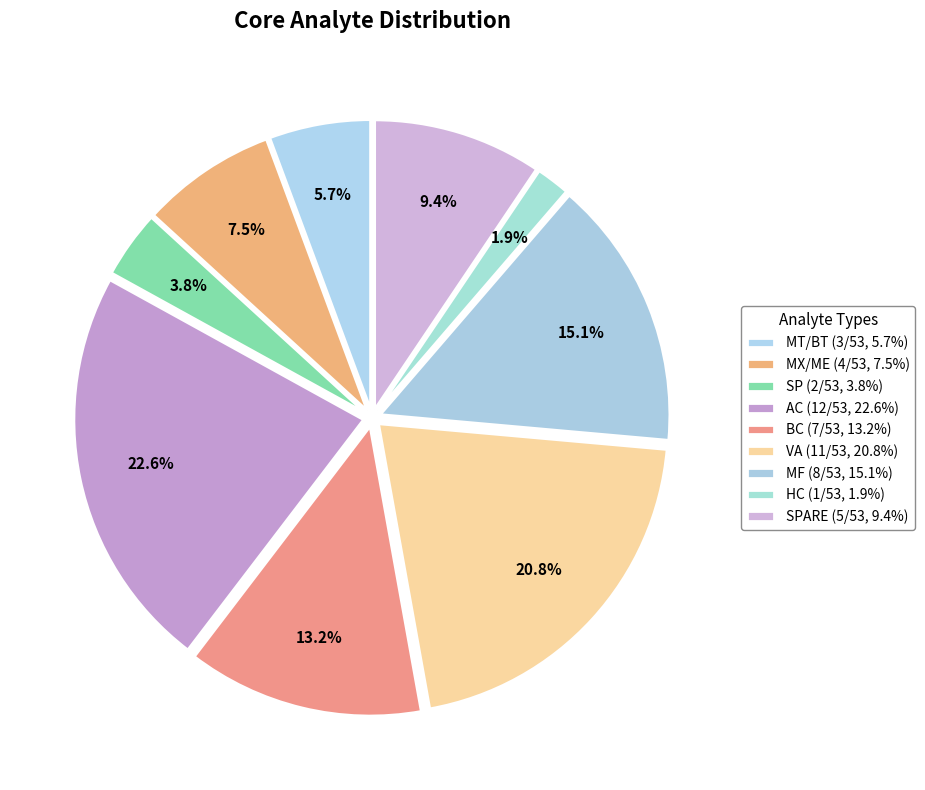

How many slices are in this pie chart?

9